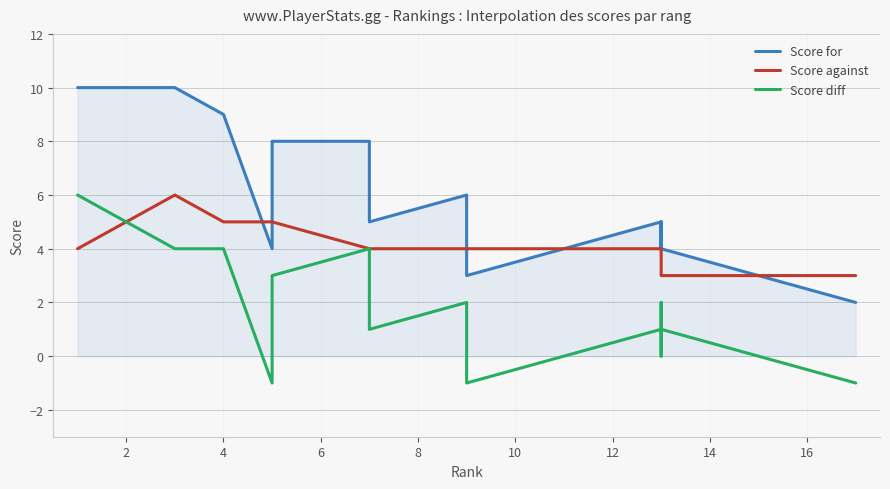

Rank the series by their maximum value, from lowest to highest.

Score against, Score diff, Score for